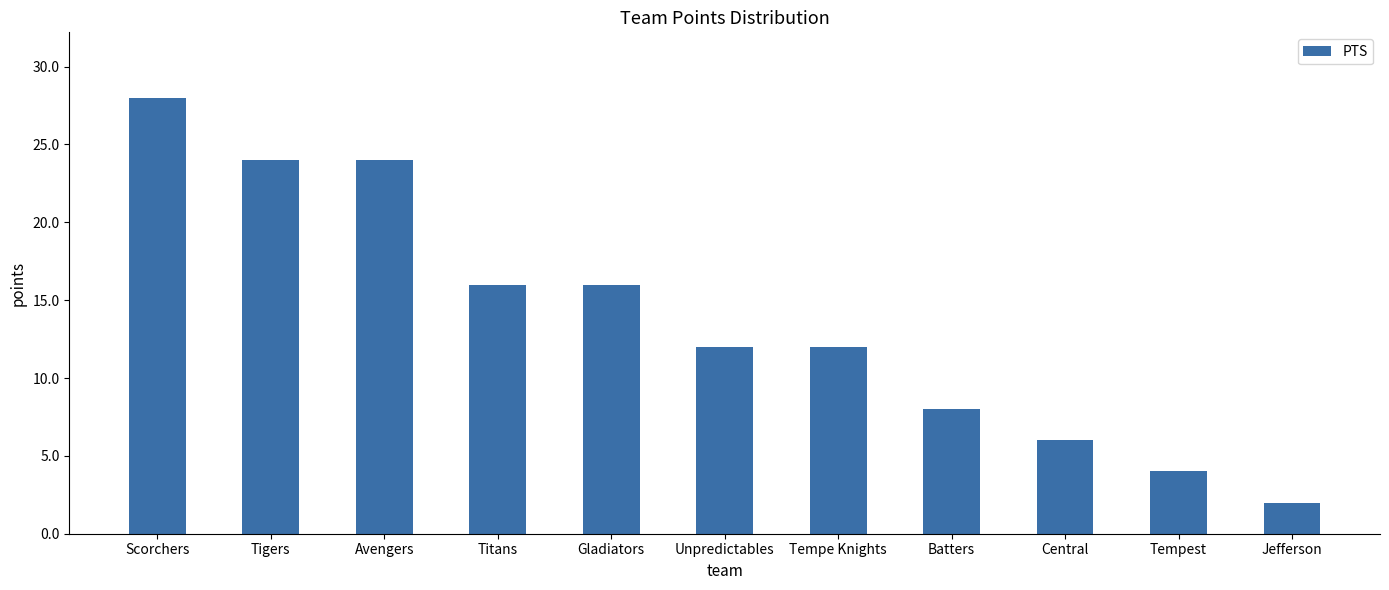

How many categories are shown in the chart?

11